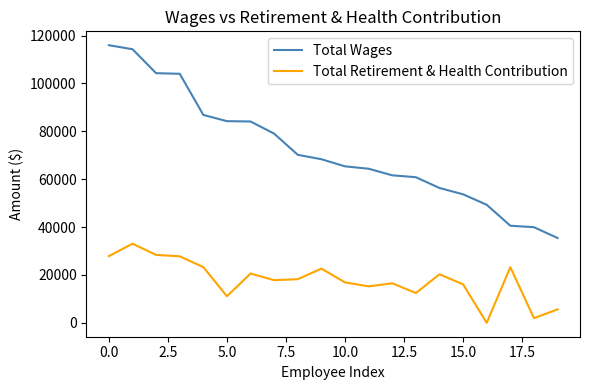

Rank the series by their maximum value, from lowest to highest.

Total Retirement & Health Contribution, Total Wages